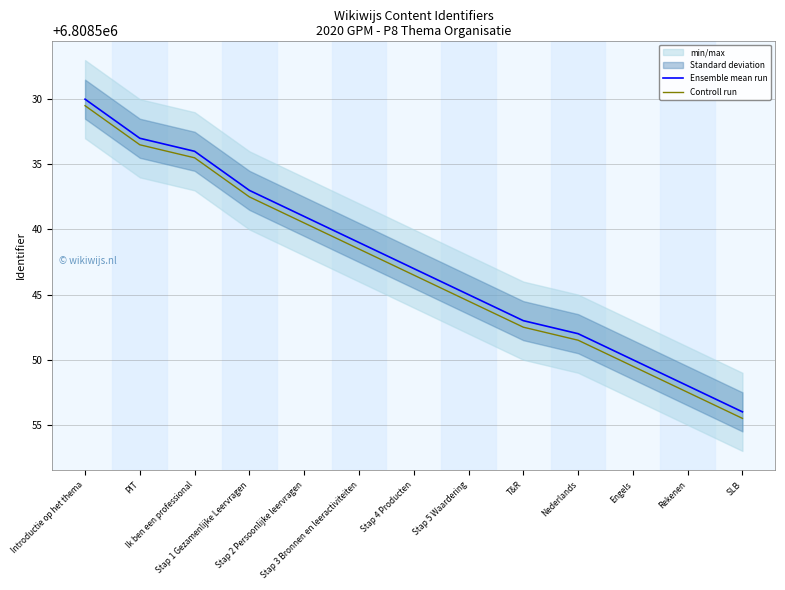

Is this an area chart (filled region under the line)?

No